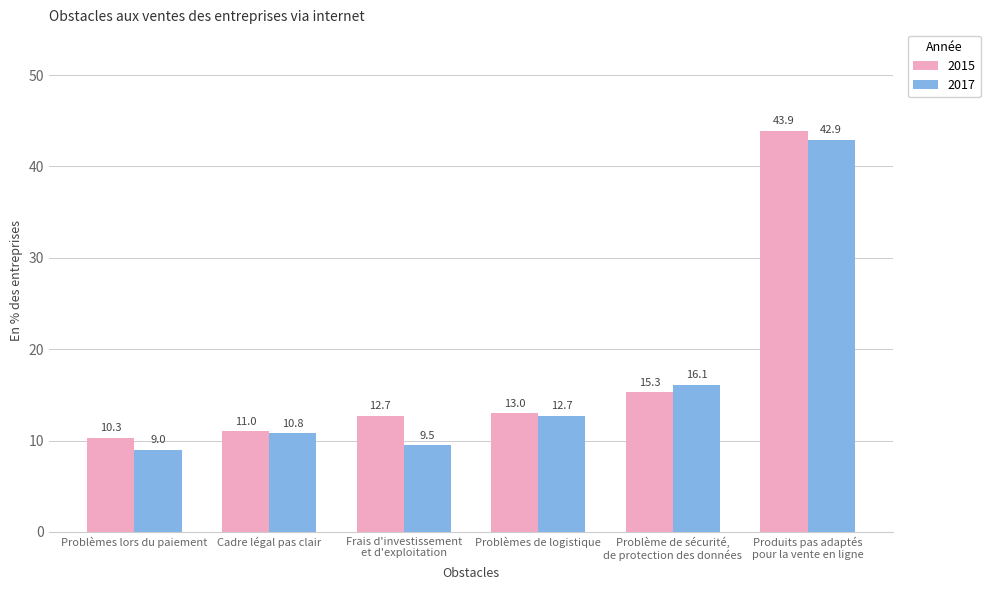

Which series has the widest spread of values?

2017